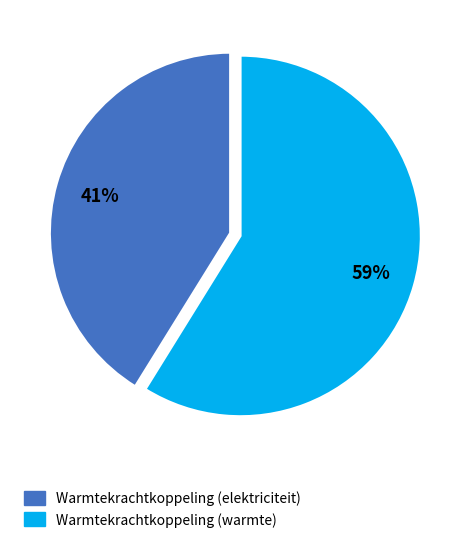

Which has a higher value, Warmtekrachtkoppeling (elektriciteit) or Warmtekrachtkoppeling (warmte)?

Warmtekrachtkoppeling (warmte)